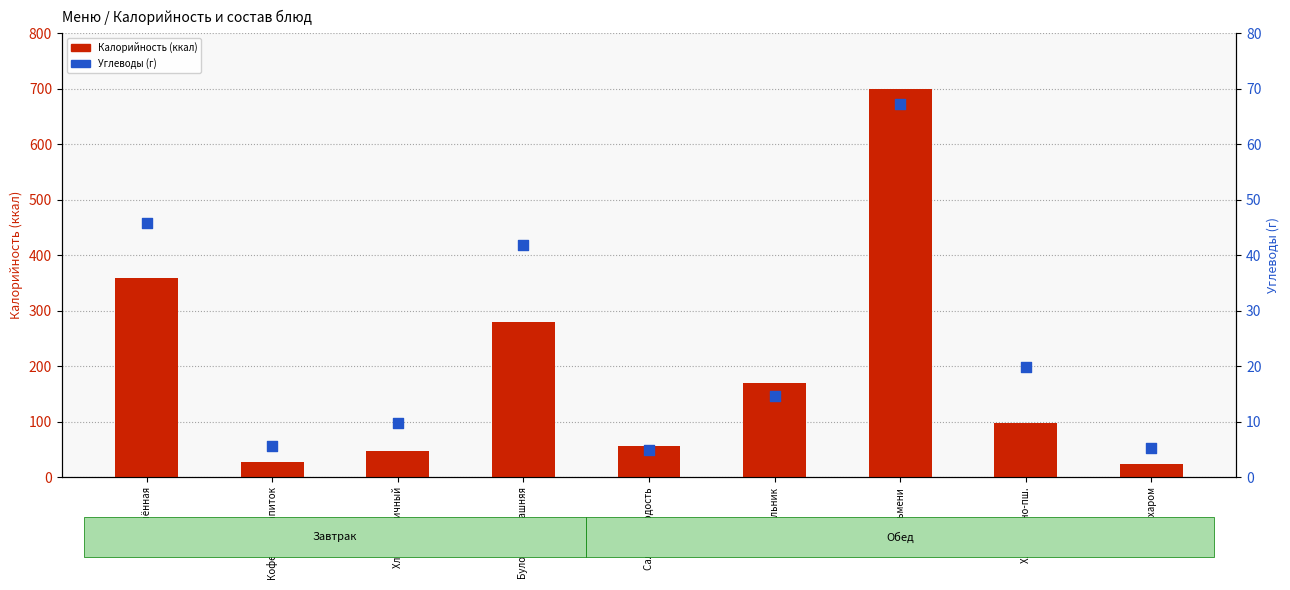

What are all the series names shown in the legend?

Калорийность (ккал), Углеводы (г)